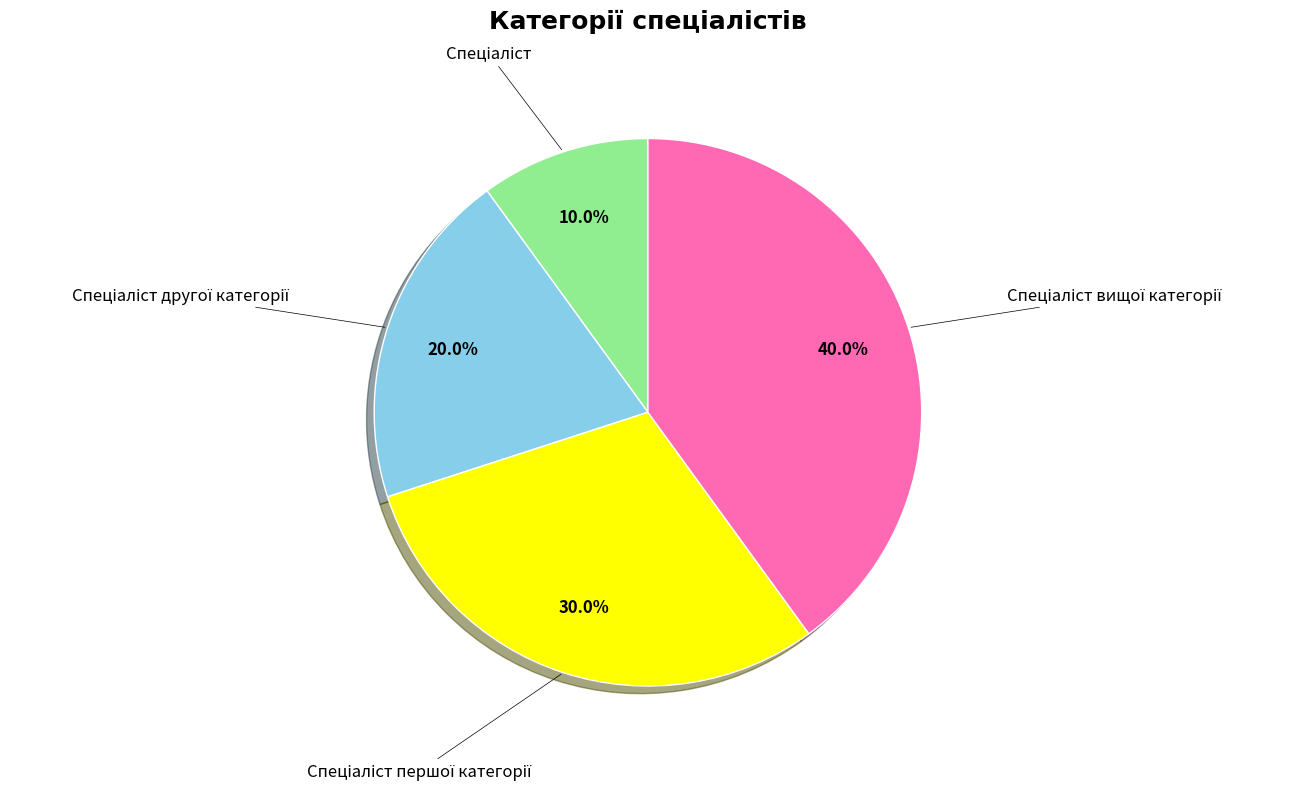

Is there a majority slice in this chart?

No